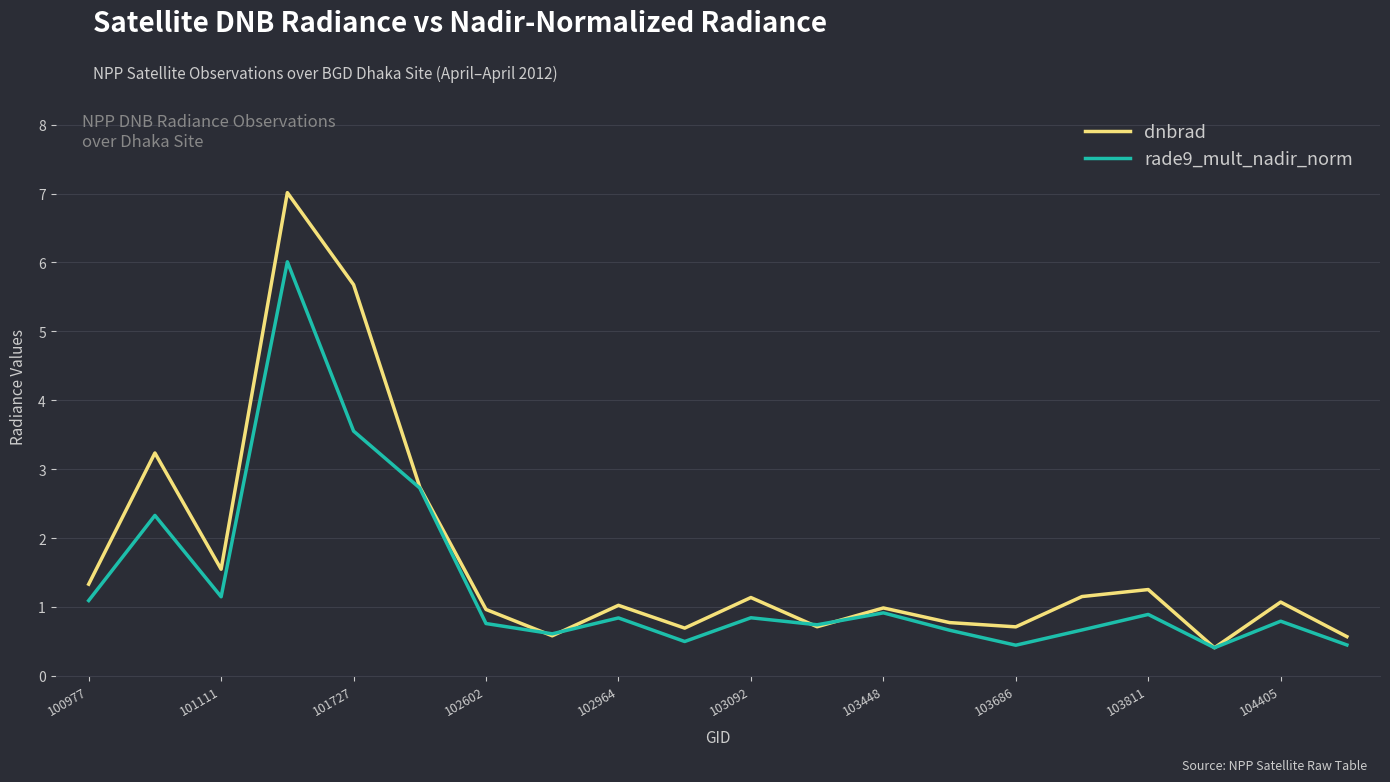

What is the maximum value for dnbrad?

7.0